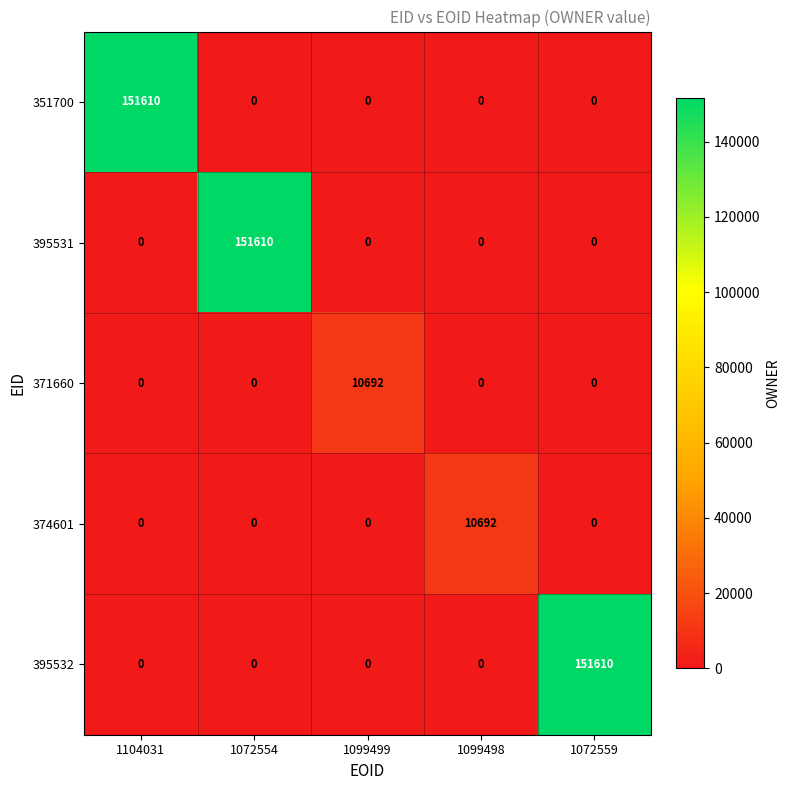

Is it true that 374601 equals -5242 at 1072559?

False